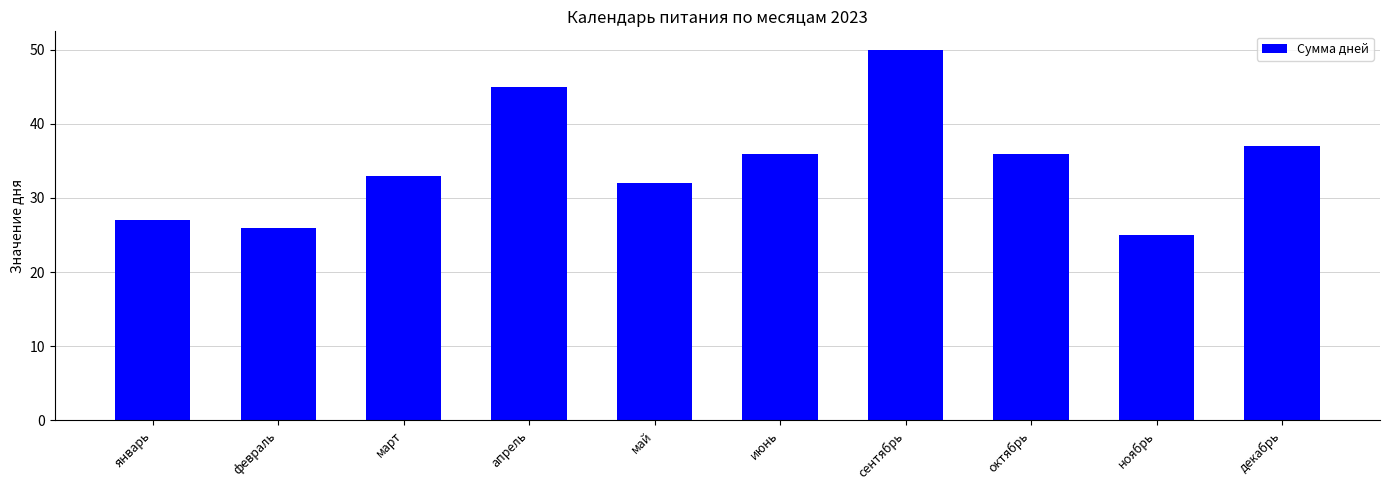

Reading right to left, transcribe all the data shown in this chart.

декабрь=37	ноябрь=25	октябрь=36	сентябрь=50	июнь=36	май=32	апрель=45	март=33	февраль=26	январь=27